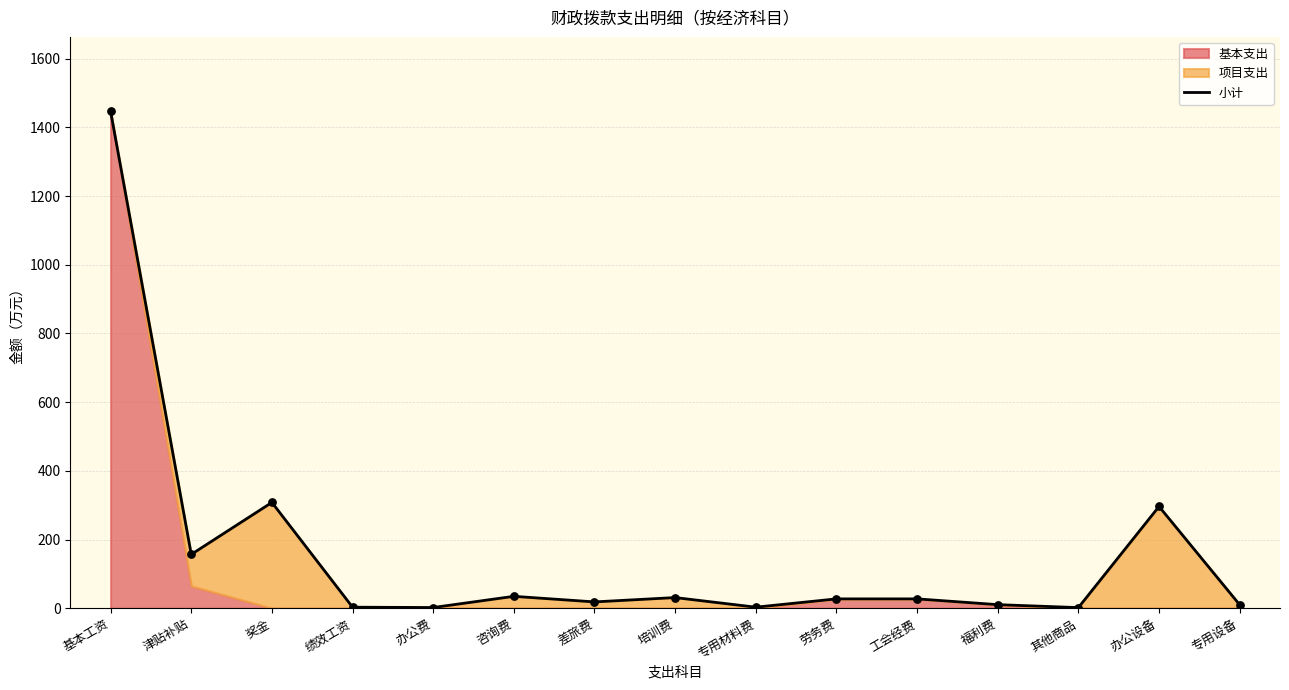

What is the ratio of the value at 津贴补贴 to the value at 劳务费?

5.8